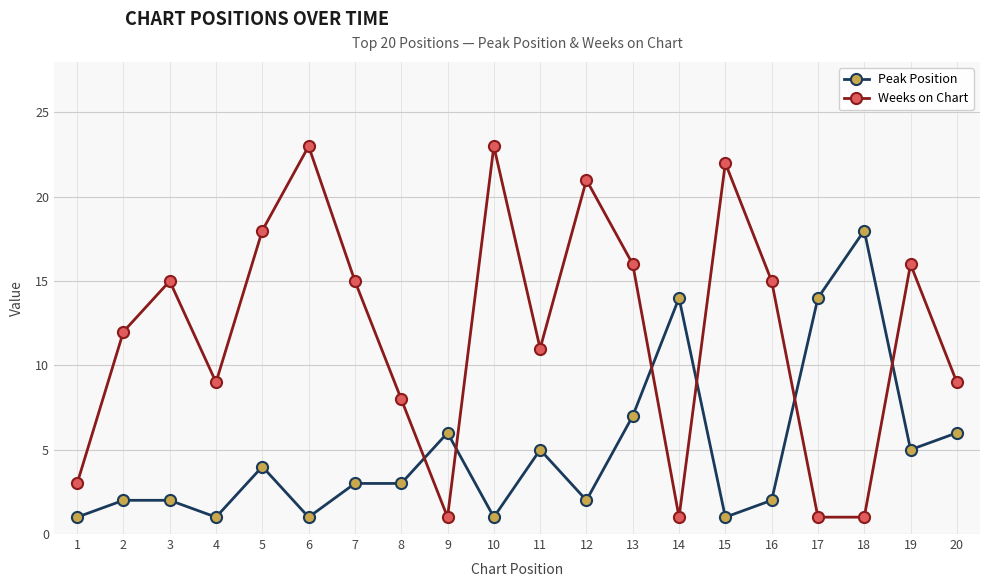

Reading left to right, extract all data points from this chart.

Peak Position: 1	2	2	1	4	1	3	3	6	1	5	2	7	14	1	2	14	18	5	6
Weeks on Chart: 3	12	15	9	18	23	15	8	1	23	11	21	16	1	22	15	1	1	16	9